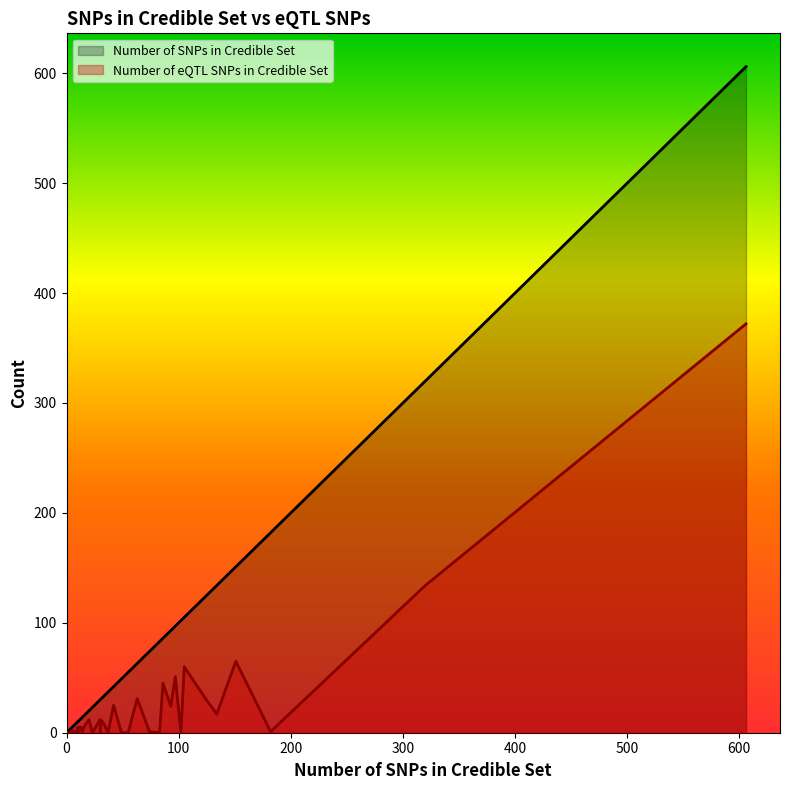

Reading right to left, what are all the values shown in this chart?

Number of SNPs in Credible Set: 39=55	38=4	37=74	36=31	35=53	34=11	33=4	32=0	31=33	30=606	29=151	28=86	27=102	26=320	25=8	24=2	23=30	22=83	21=10	20=93	19=13	18=23	17=124	16=37	15=49	14=134	13=16	12=182	11=12	10=63	9=20	8=9	7=14	6=97	5=6	4=42	3=0	2=30	1=2	0=105
Number of eQTL SNPs in Credible Set: 39=0	38=0	37=1	36=11	35=0	34=1	33=0	32=0	31=9	30=372	29=65	28=45	27=0	26=134	25=0	24=0	23=0	22=0	21=5	20=24	19=5	18=0	17=31	16=0	15=0	14=17	13=6	12=1	11=5	10=31	9=12	8=0	7=1	6=51	5=2	4=25	3=0	2=12	1=0	0=60